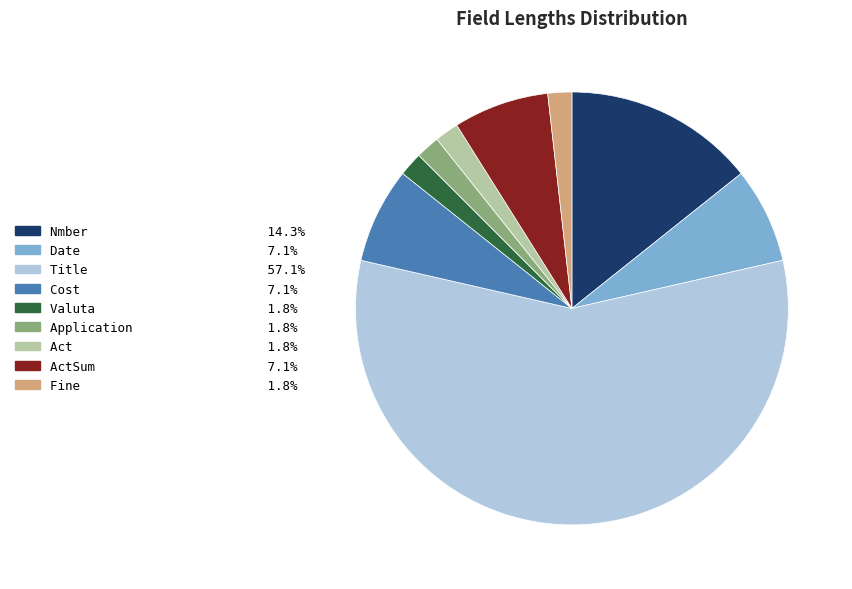

How many segments does this pie chart have?

9